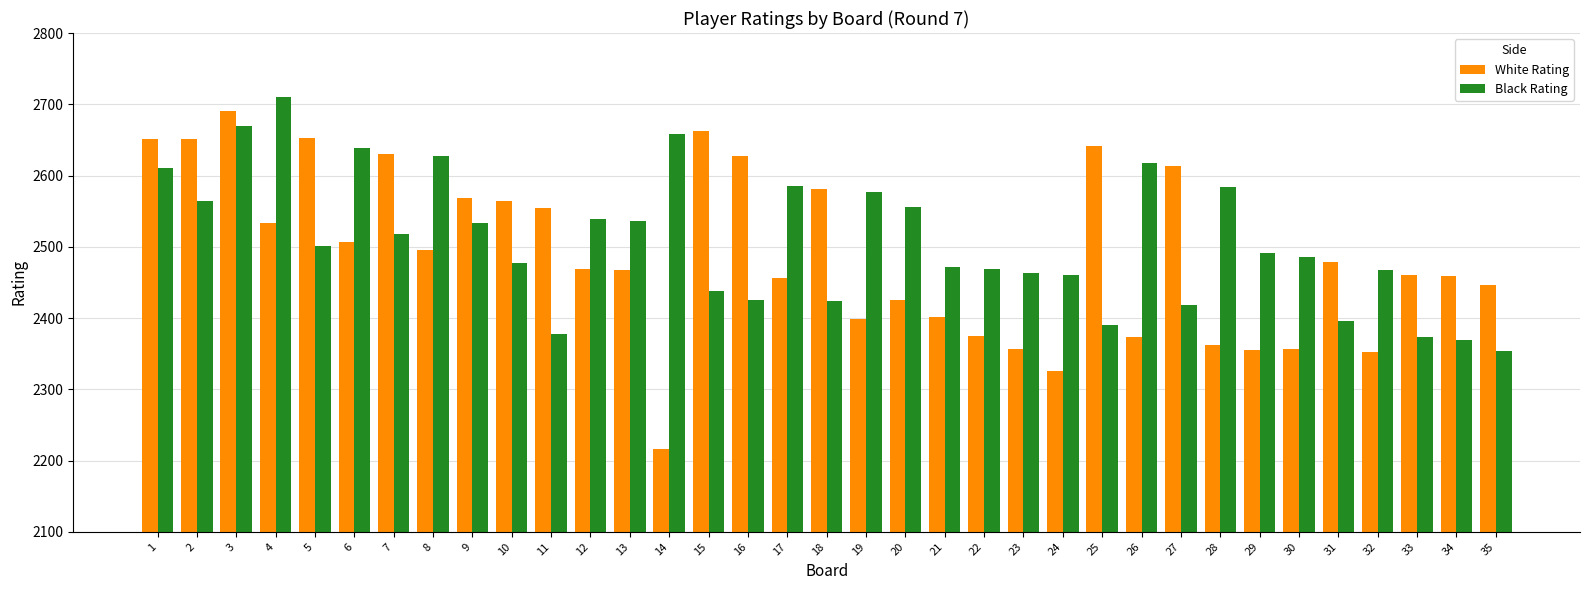

What is the value of the Black Rating bar at the 21st from the left?

2471